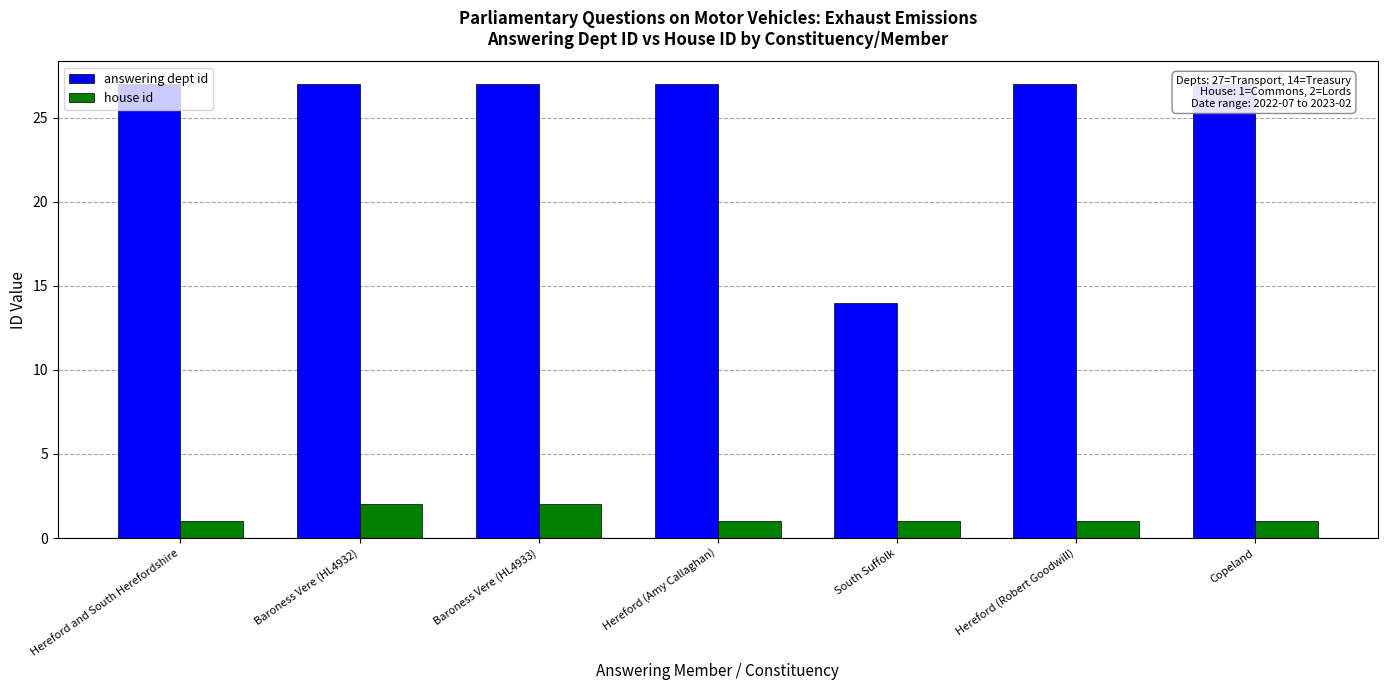

What value does the house id series have at Hereford (Robert Goodwill)?

1